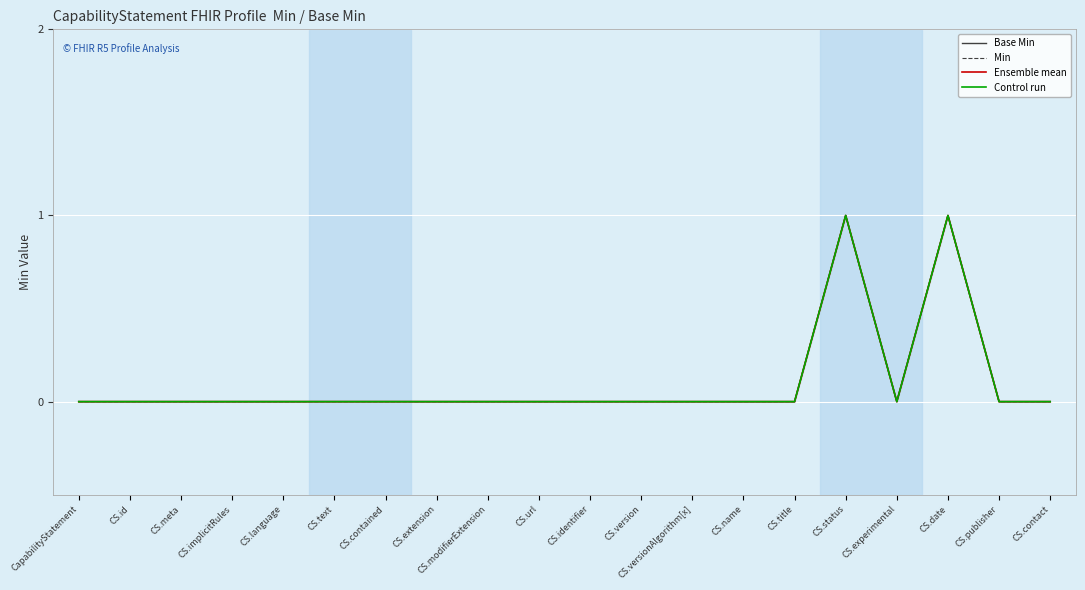

Which series has the largest total across all categories?

Base Min